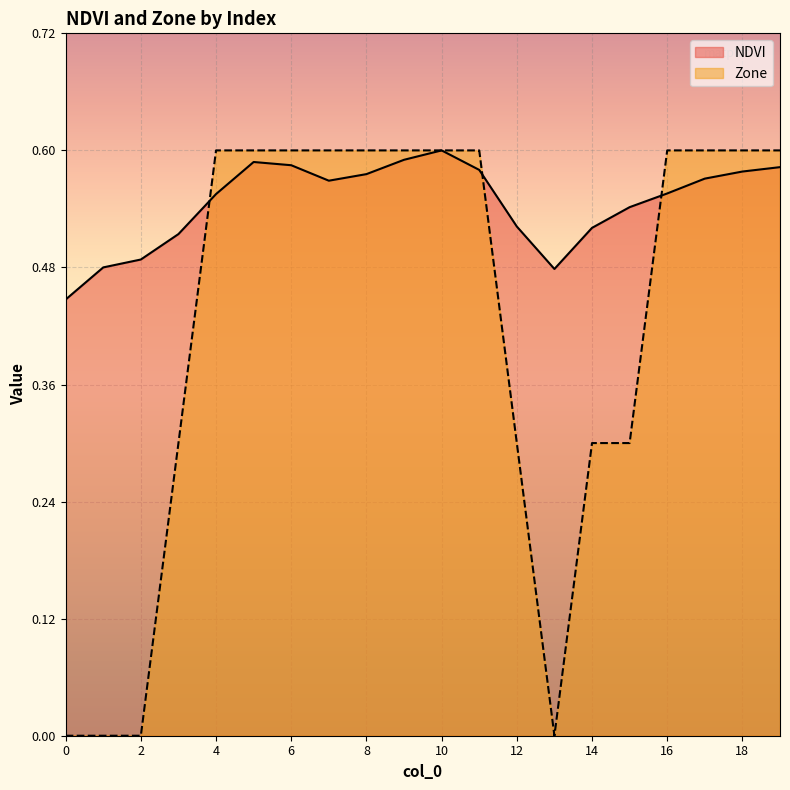

How many times do Zone and NDVI cross each other?

3